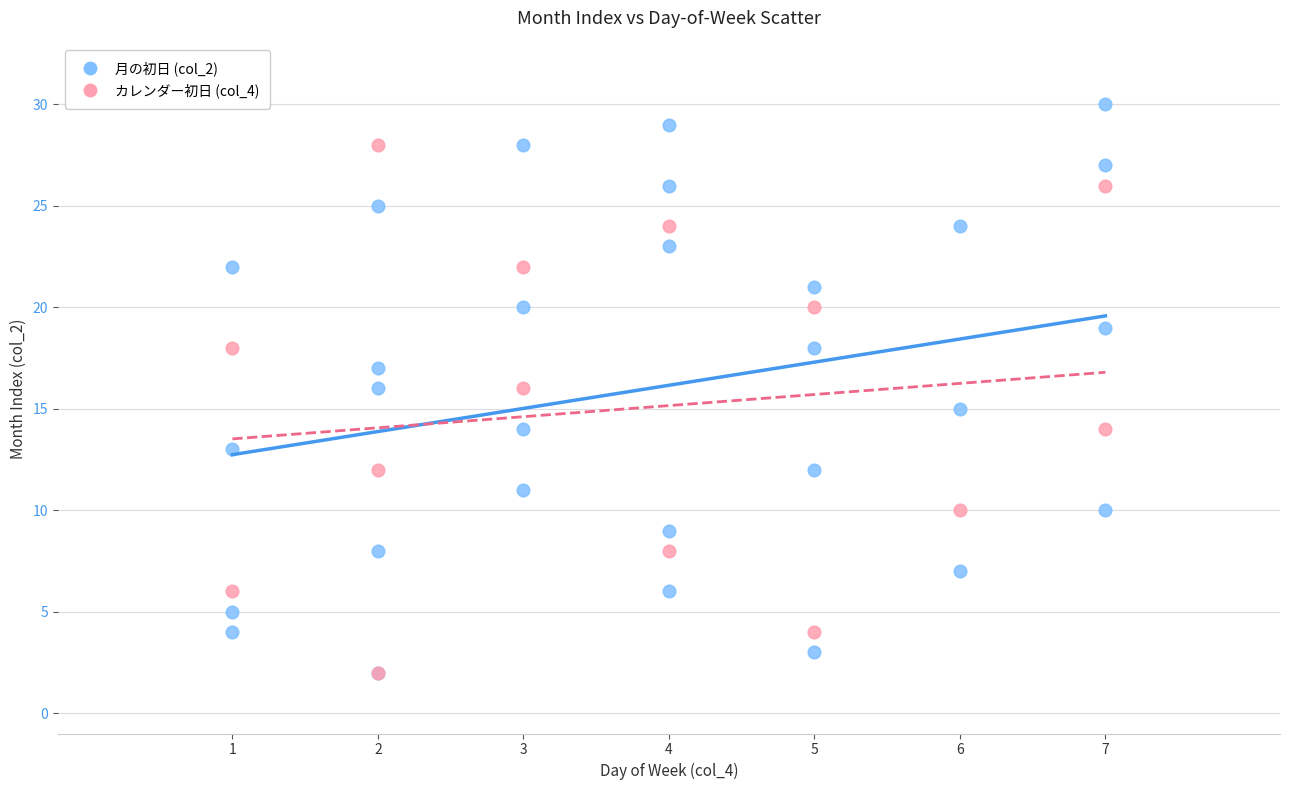

Which series has the widest spread of Y values?

月の初日 (col_2)